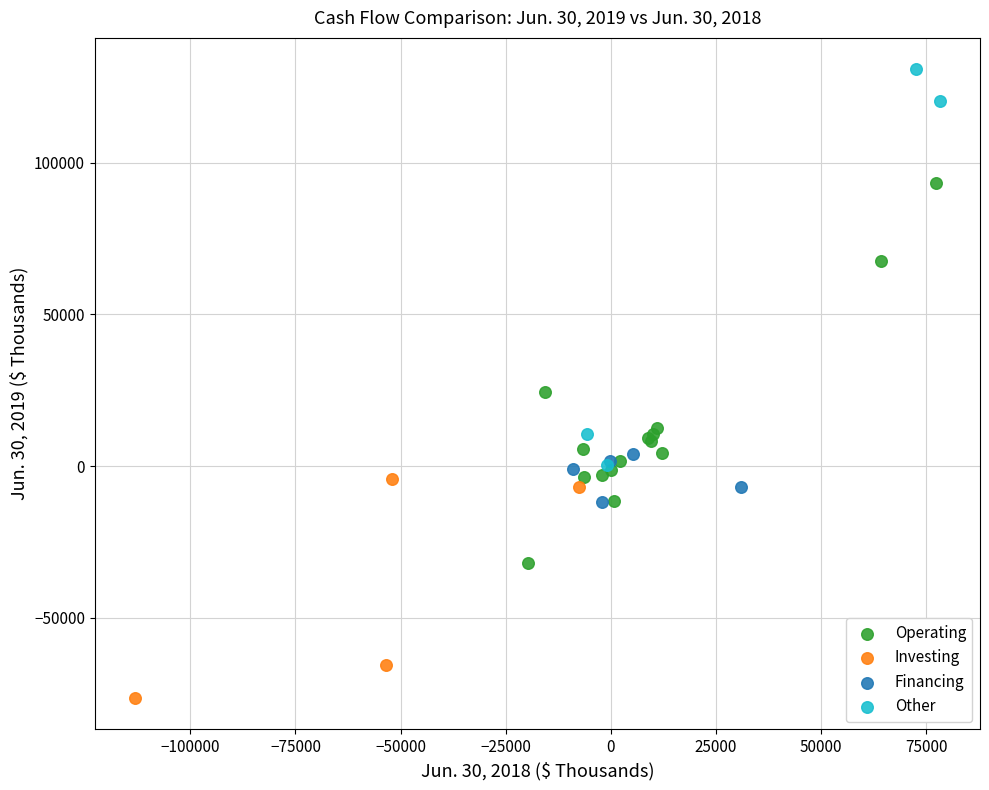

Which series reaches the minimum Y coordinate?

Investing